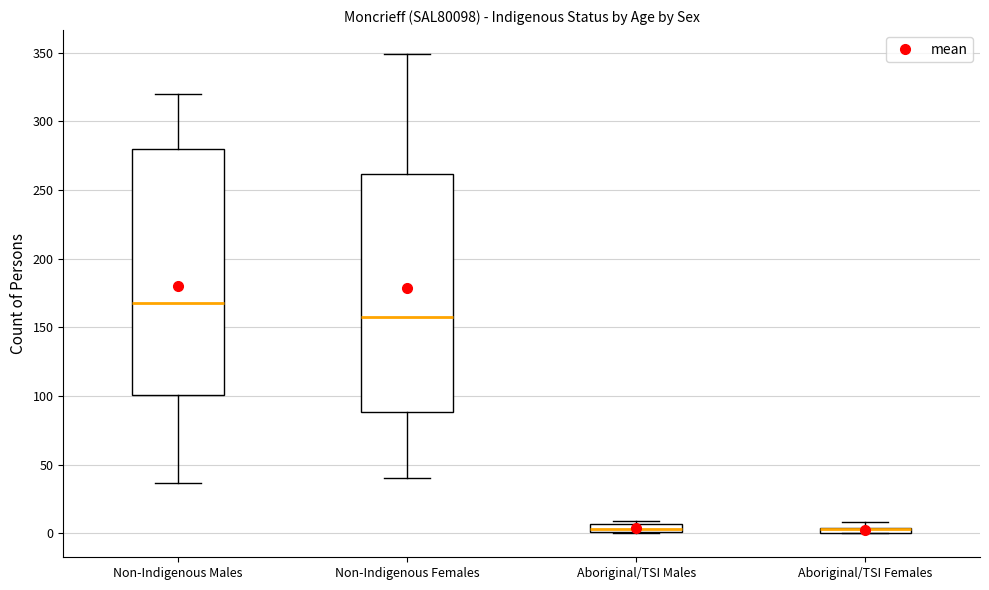

Which box is the tallest, from its lower edge to its upper edge?

Non-Indigenous Males